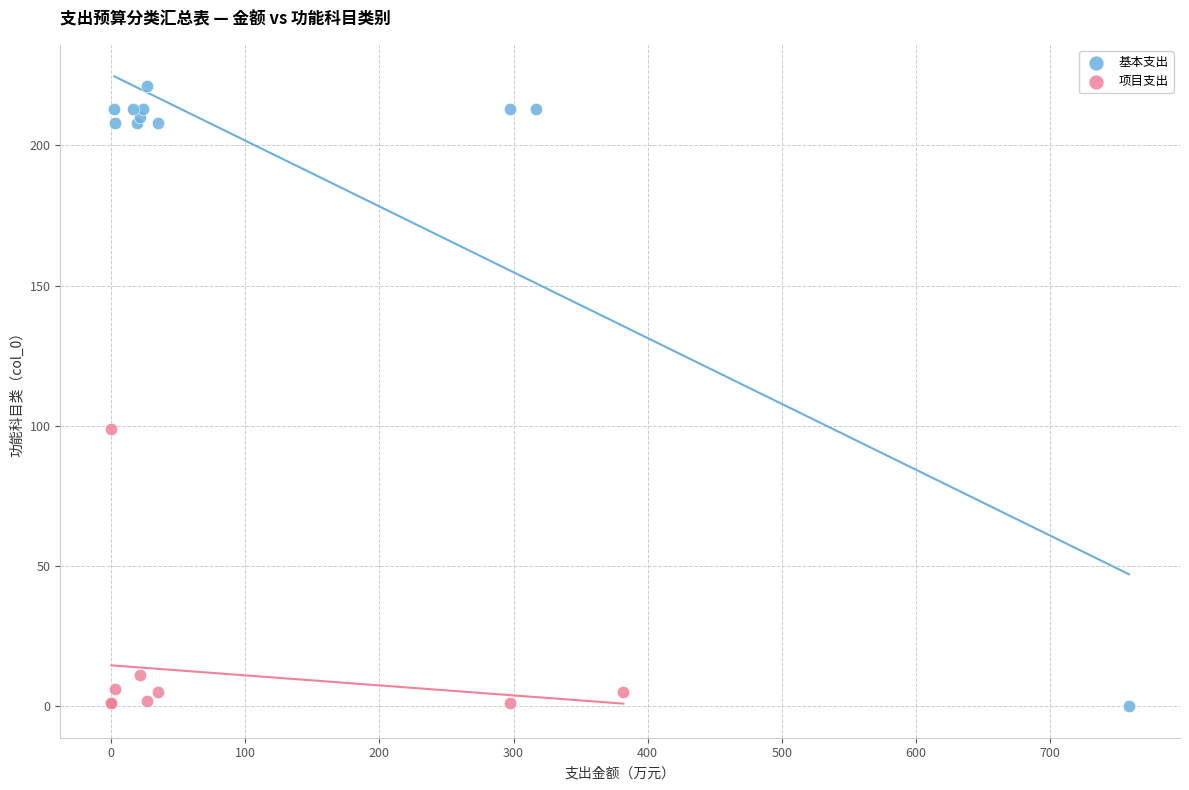

Which series has the widest spread of Y values?

基本支出